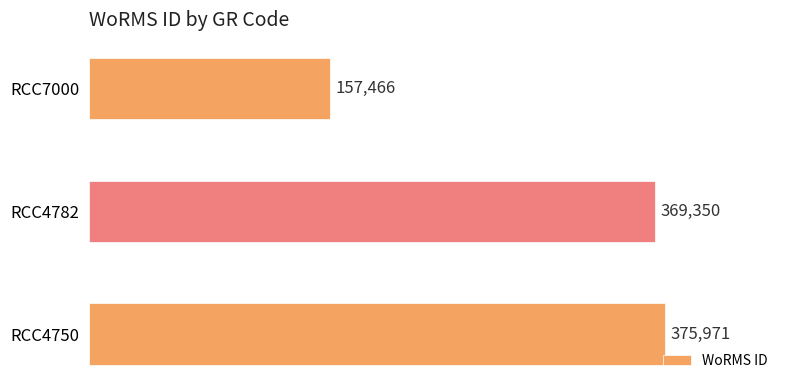

Which category has the lowest value across all series?

RCC7000